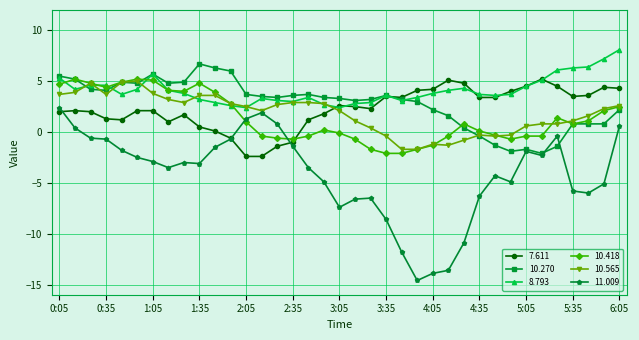

How many data points does each series have?

37